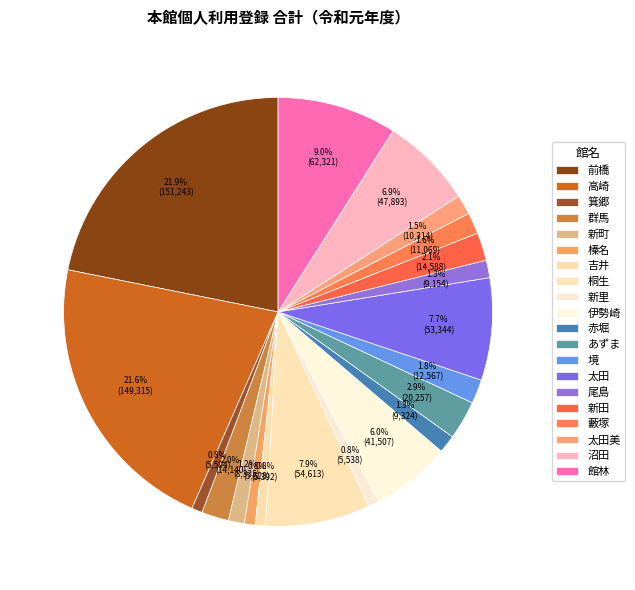

To the nearest percent, what is the difference between the 新里 and 新田 slice percentages?

1%